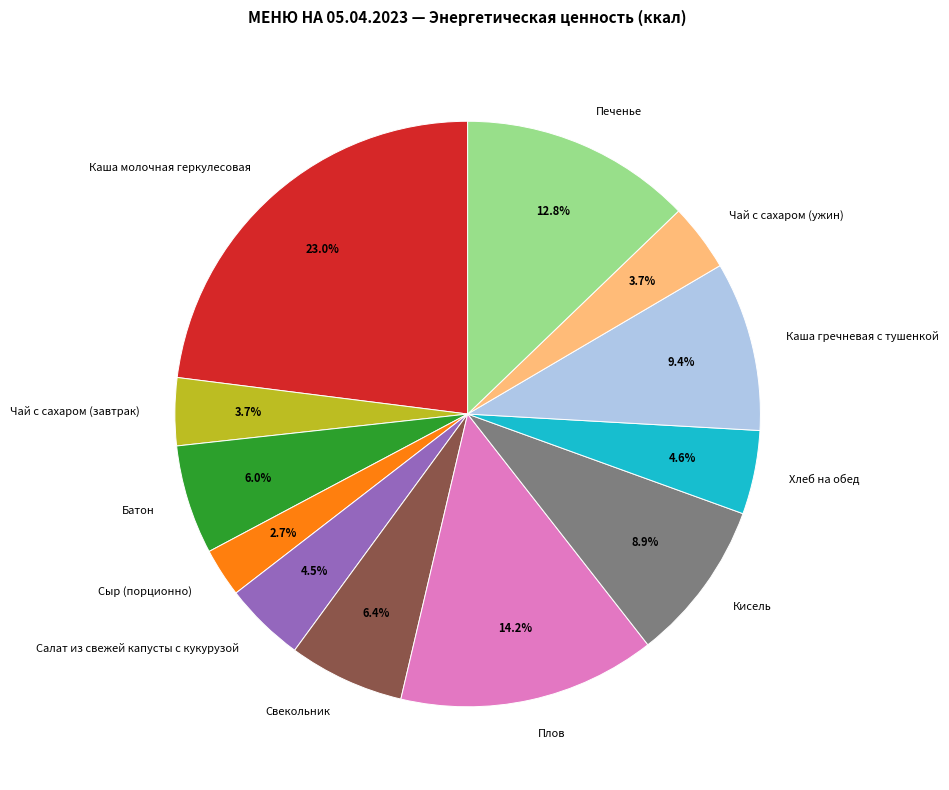

Which category has the biggest portion of the pie?

Каша молочная геркулесовая